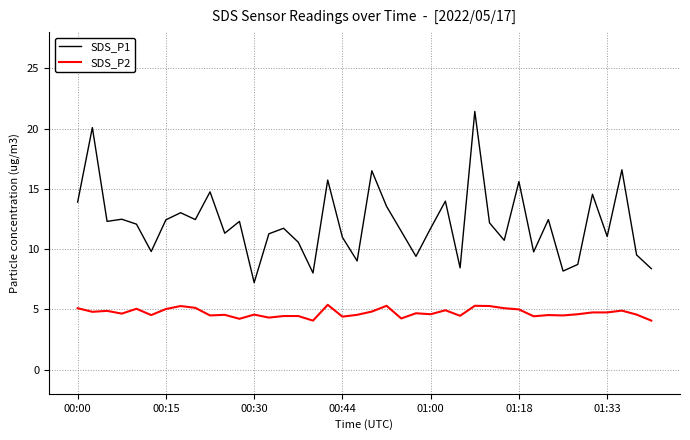

What is the difference between the maximum and minimum values in the SDS_P1 series?

14.2